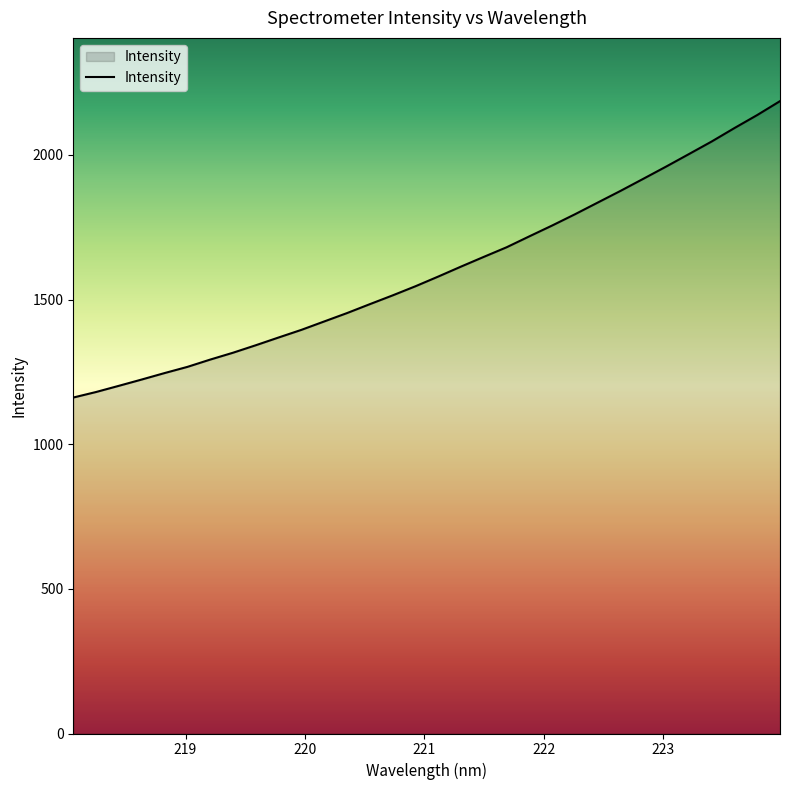

What is the difference between the maximum and minimum values?

1024.6